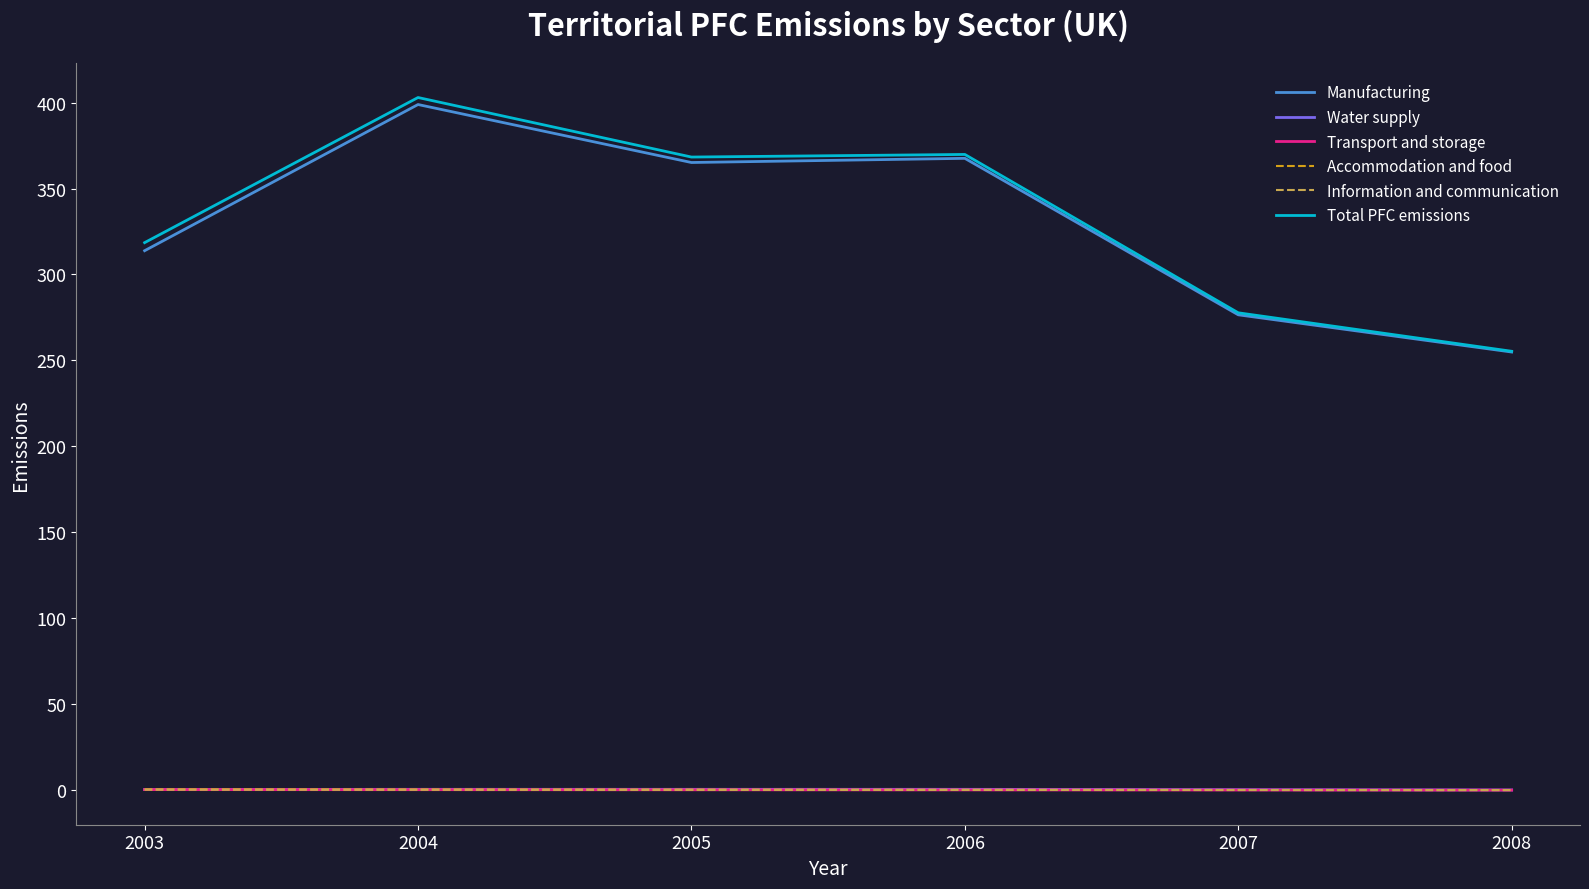

What is the sum of the Information and communication values at 2003 and 2008?

0.3